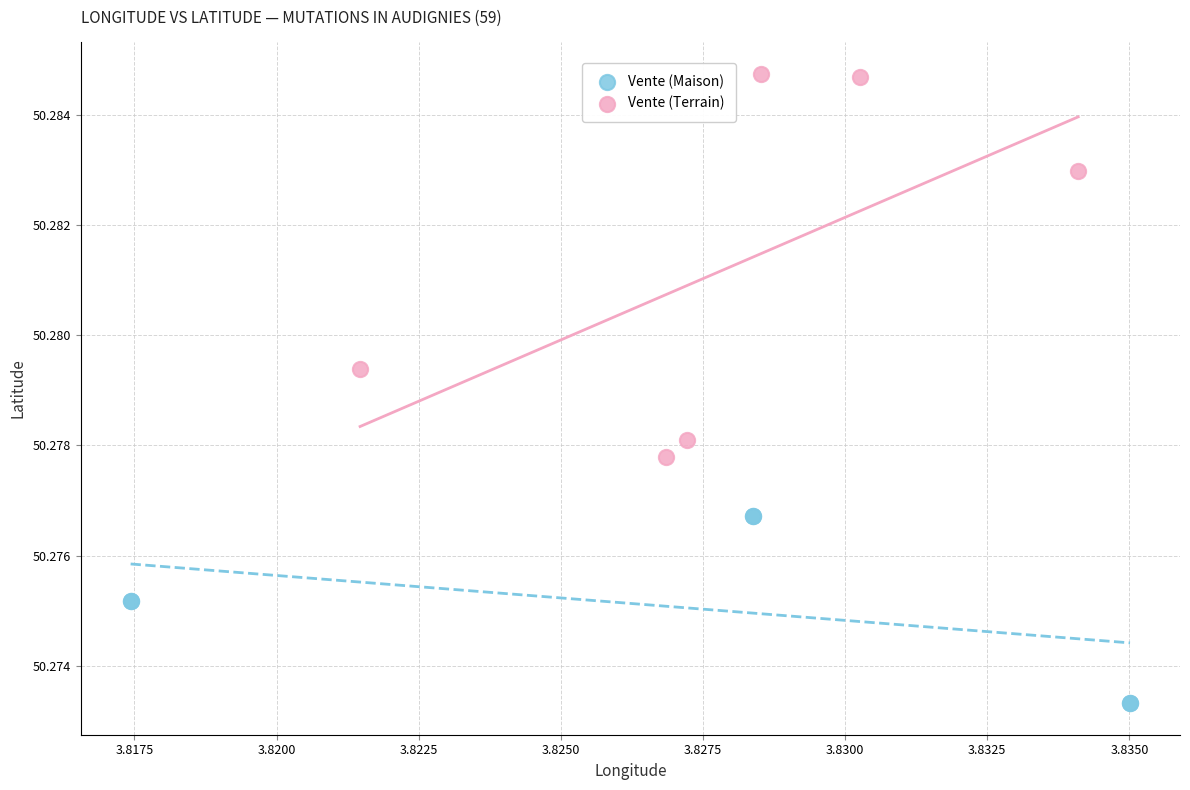

Which series has the largest Y range (max minus min)?

Vente (Terrain)